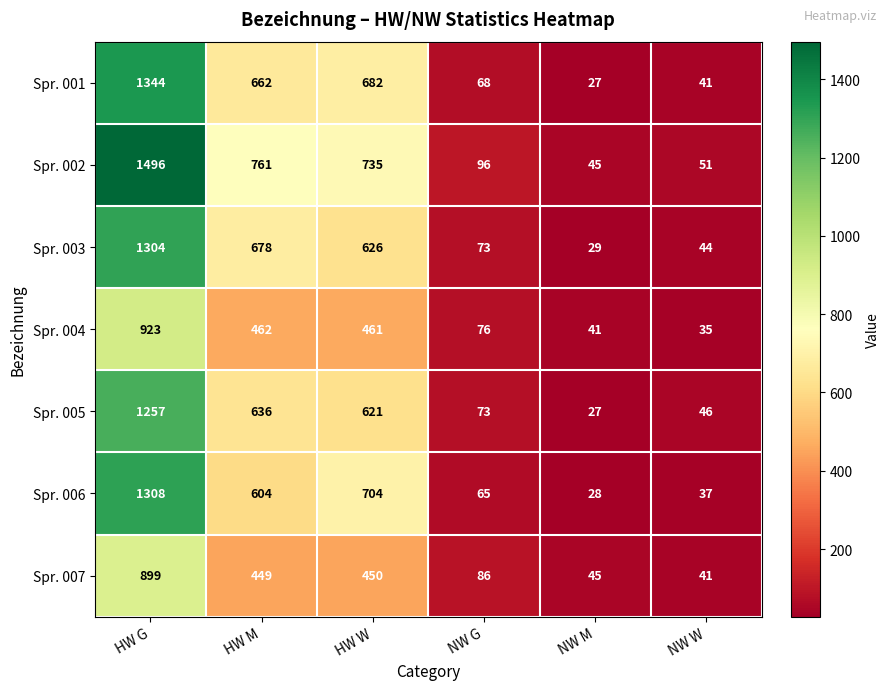

Is it true that Spr. 007 equals 41 at NW W?

True